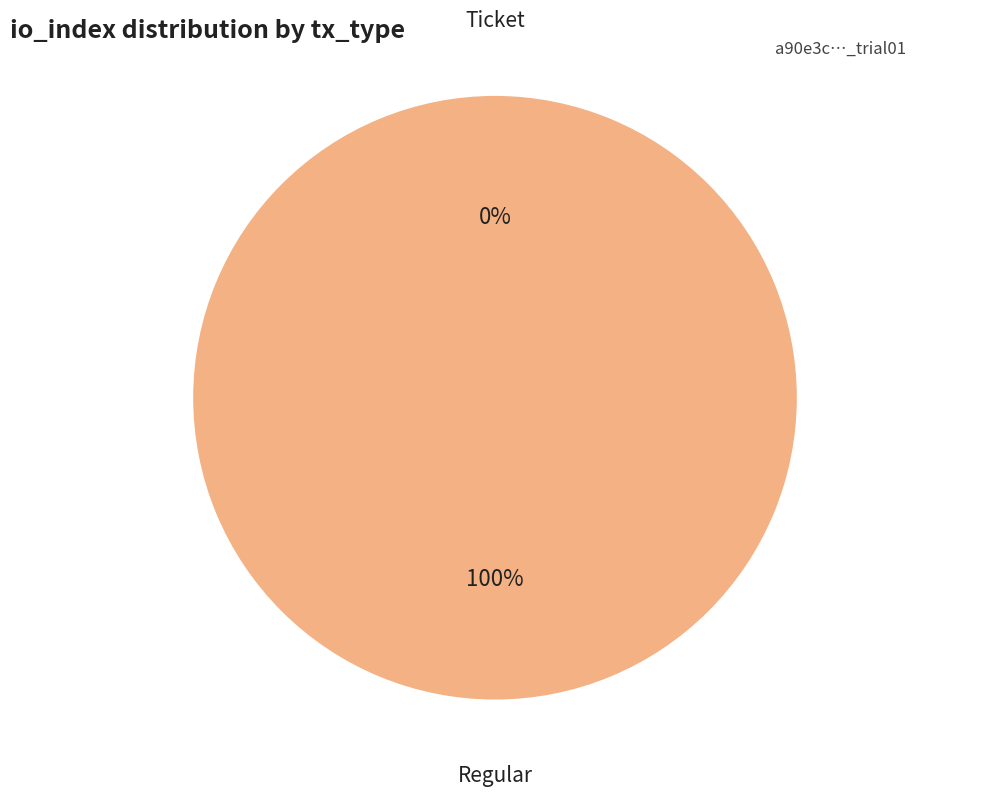

How many slices are in this pie chart?

2